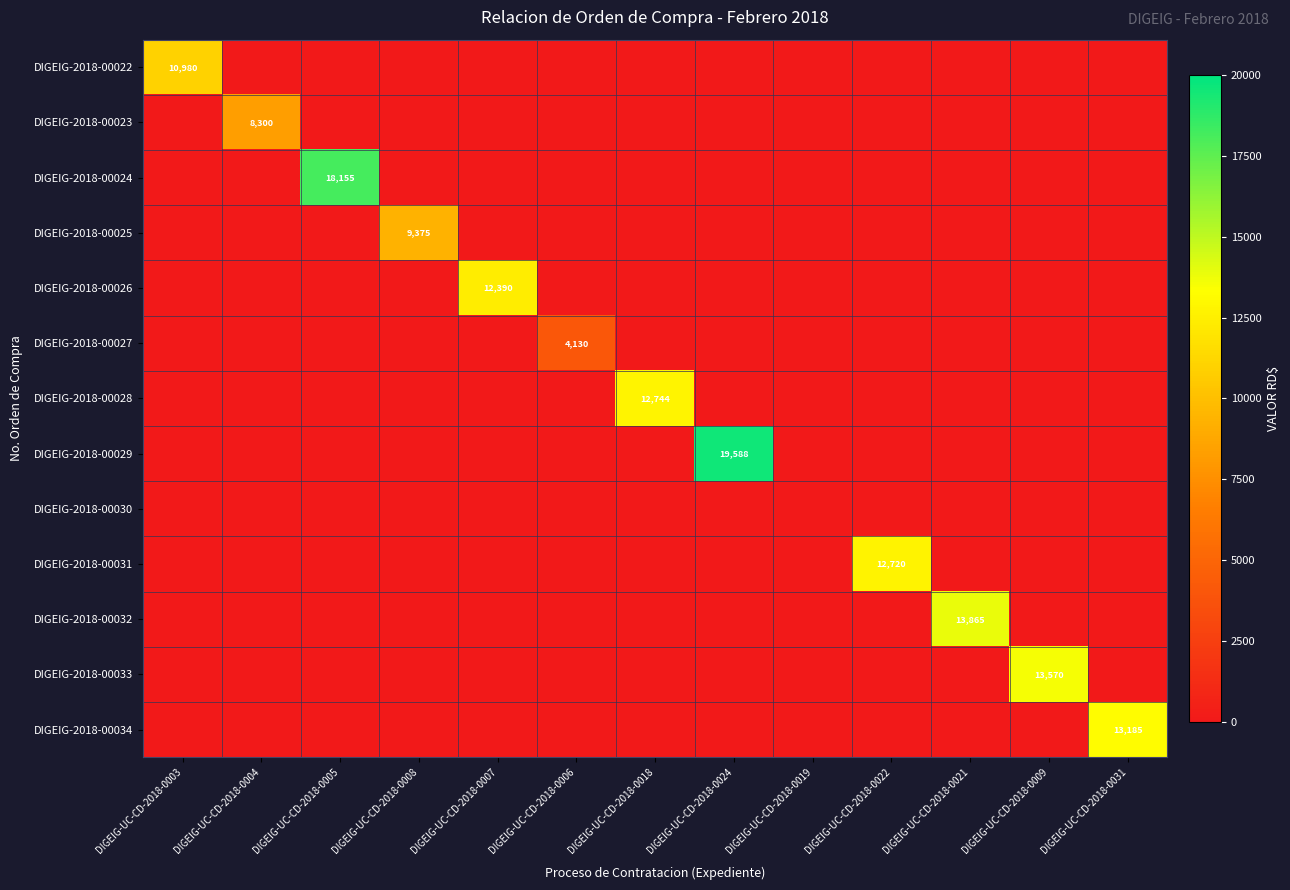

The value of DIGEIG-2018-00025 at DIGEIG-UC-CD-2018-0008 is 9375. True or false?

True